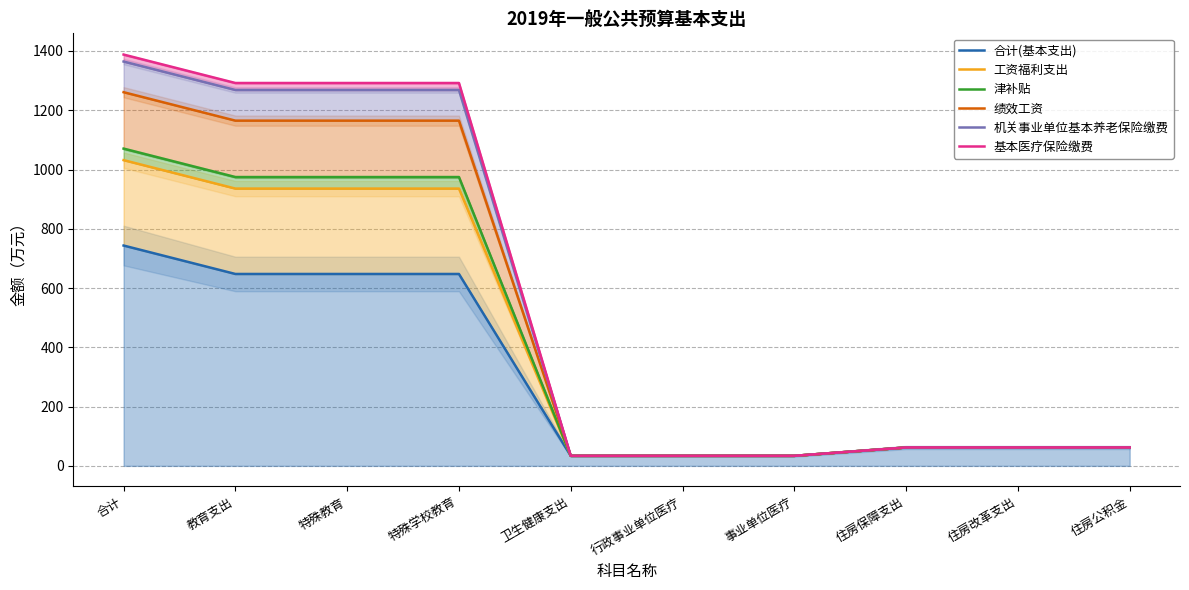

What is the greatest value displayed?

1387.9